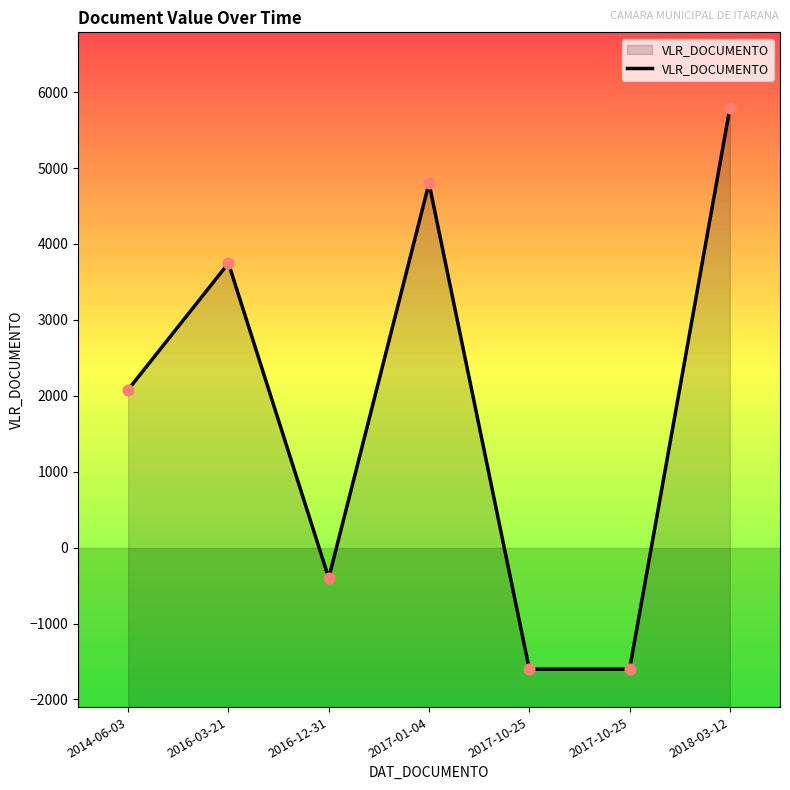

Between 2017-10-25 and 2018-03-12, which is larger?

2018-03-12